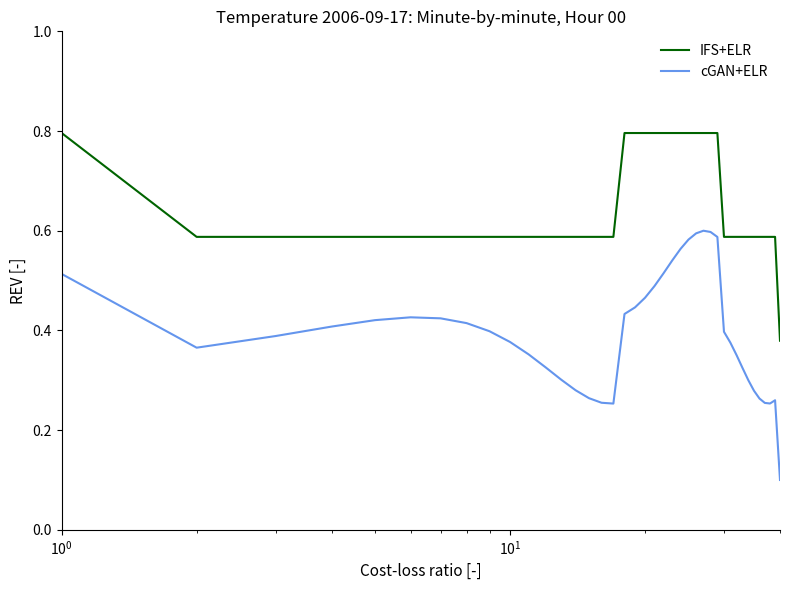

Which series has the largest total across all categories?

IFS+ELR